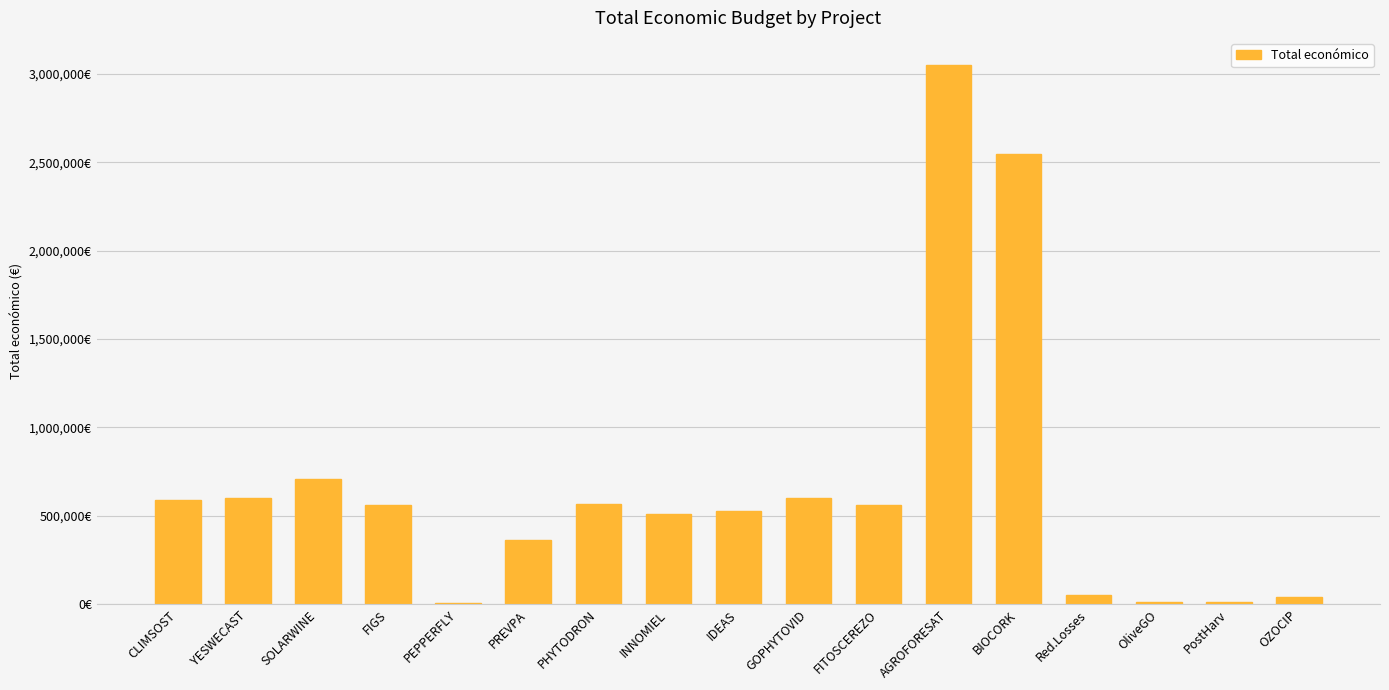

Are the bars grouped side by side (vs. stacked)?

No